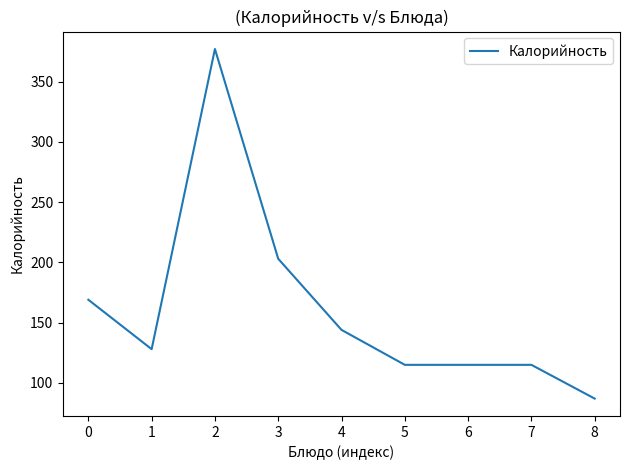

Reading left to right, what are all the values shown in this chart?

0=169	1=128	2=377	3=203	4=144	5=115	6=115	7=115	8=87